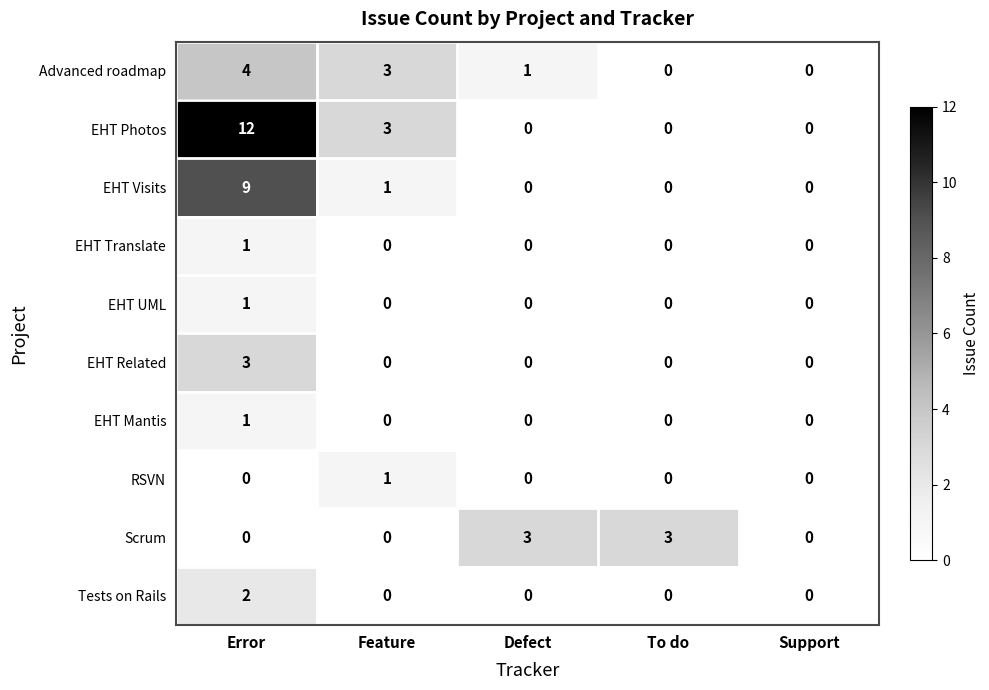

Count the EHT Translate values in the range 0 to 1.

5